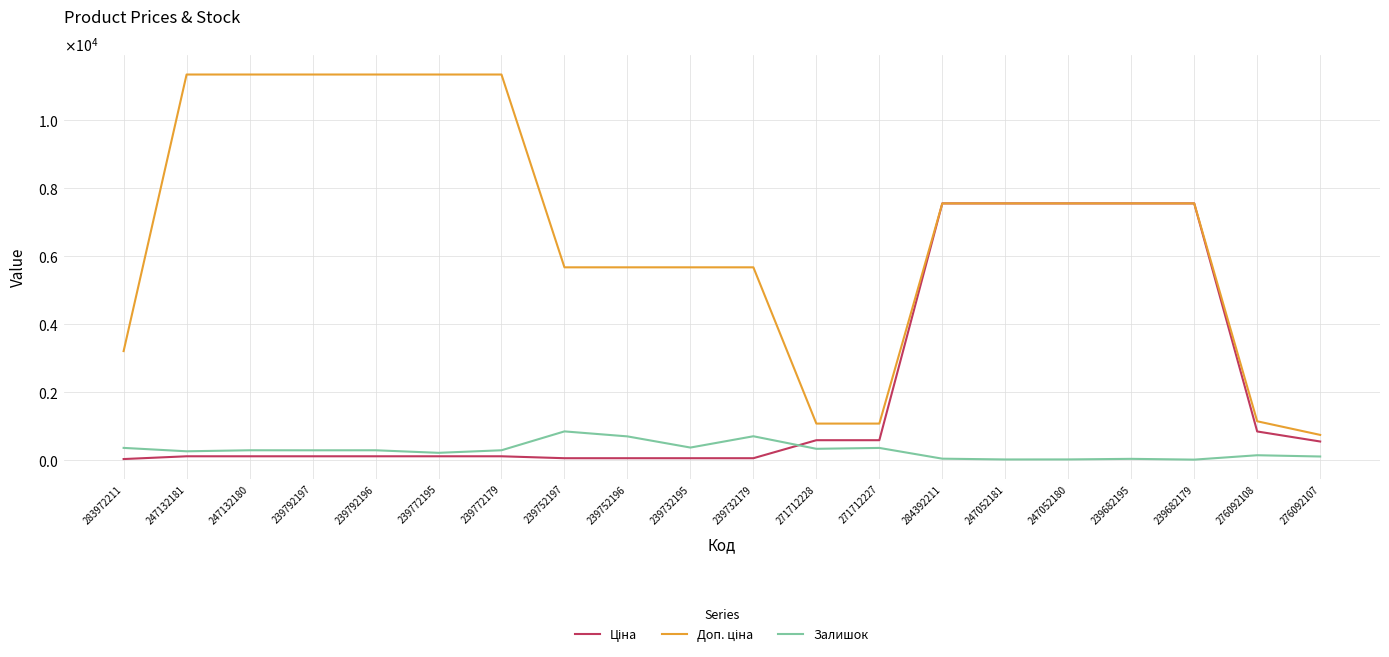

Which series has the largest total across all categories?

Доп. ціна